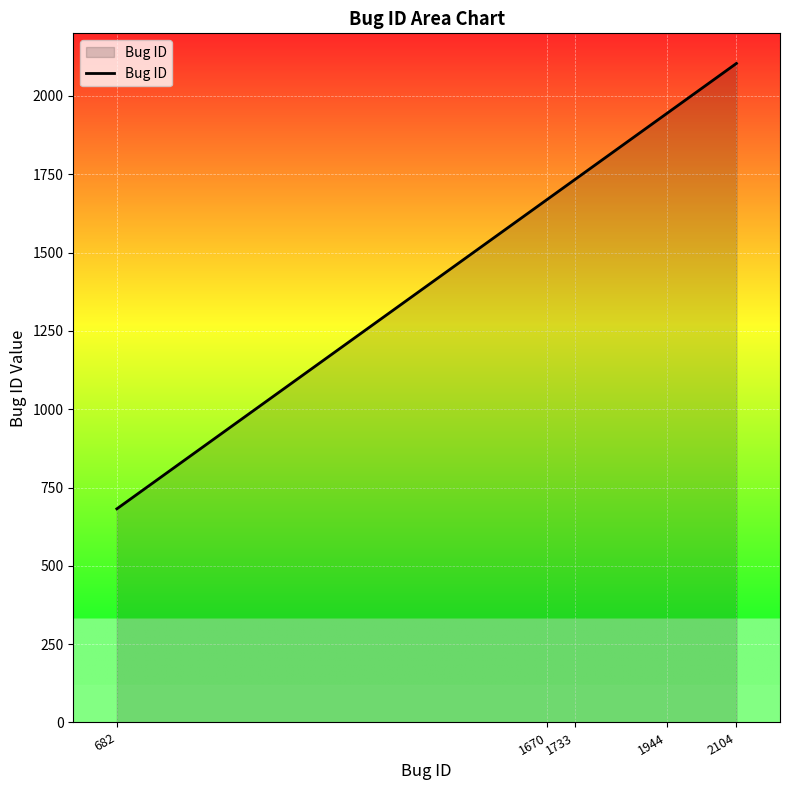

Rank the categories by value from highest to lowest.

2104, 1944, 1733, 1670, 682